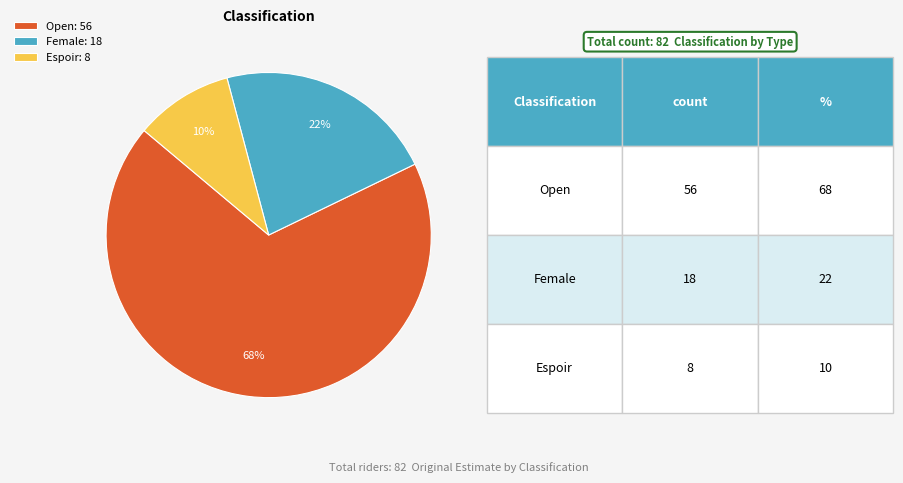

To the nearest percent, what is the average slice percentage?

33%